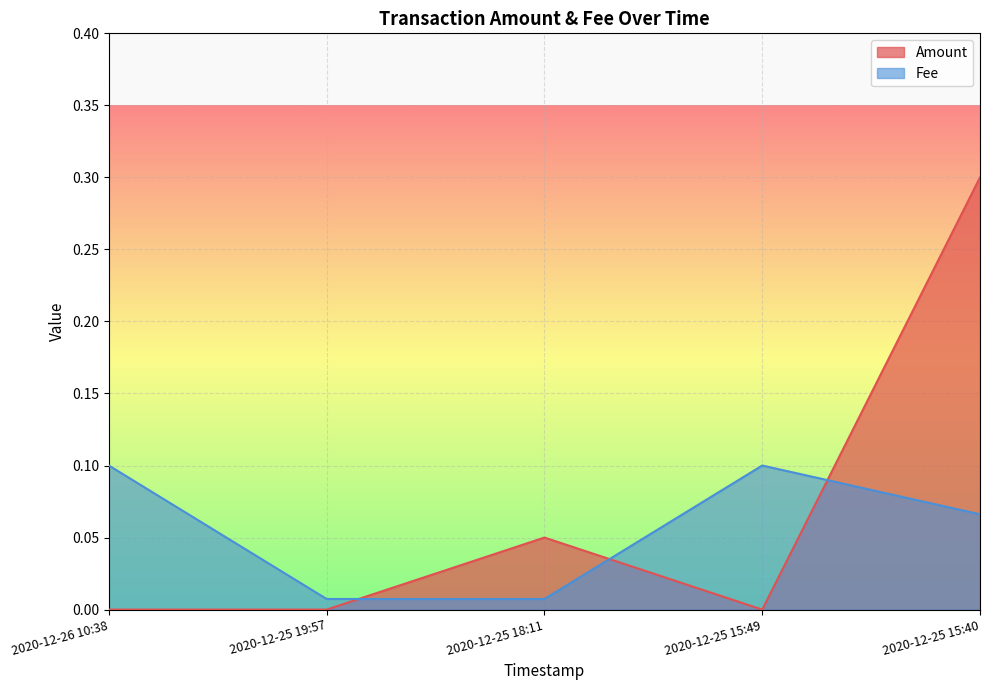

What is the greatest value displayed?

0.3